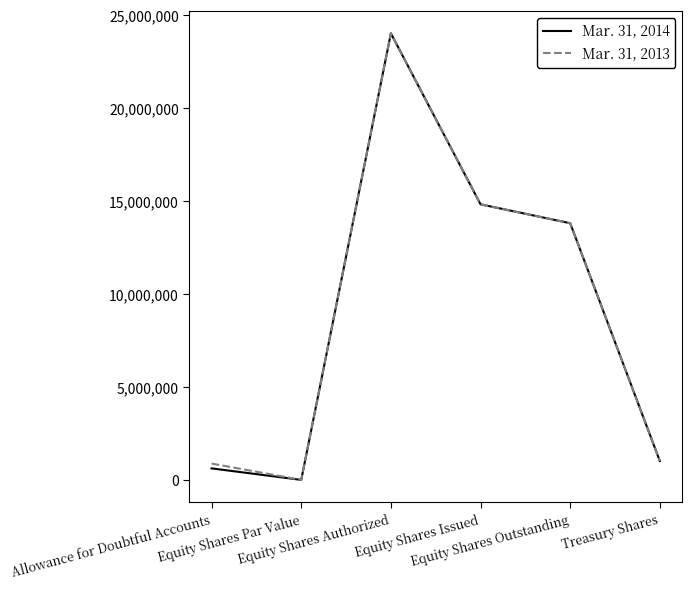

Read the Mar. 31, 2013 value at Allowance for Doubtful Accounts.

876300